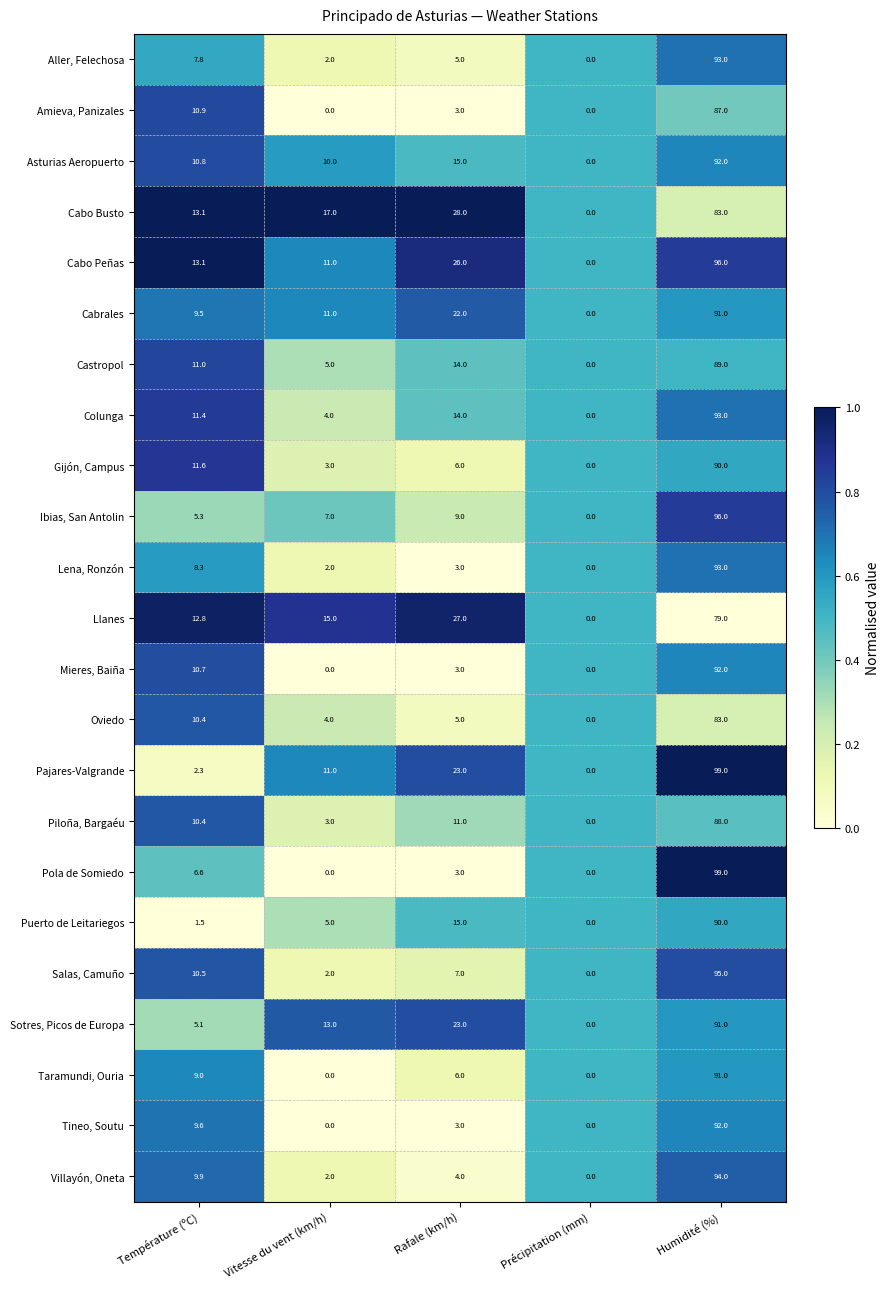

List the labels in order of Pajares-Valgrande value, smallest first.

Précipitation (mm), Température (ºC), Vitesse du vent (km/h), Rafale (km/h), Humidité (%)